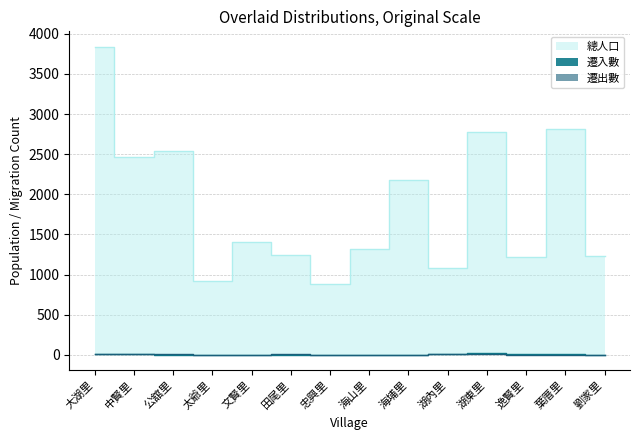

What is the label of the 5th point from the left?

文賢里